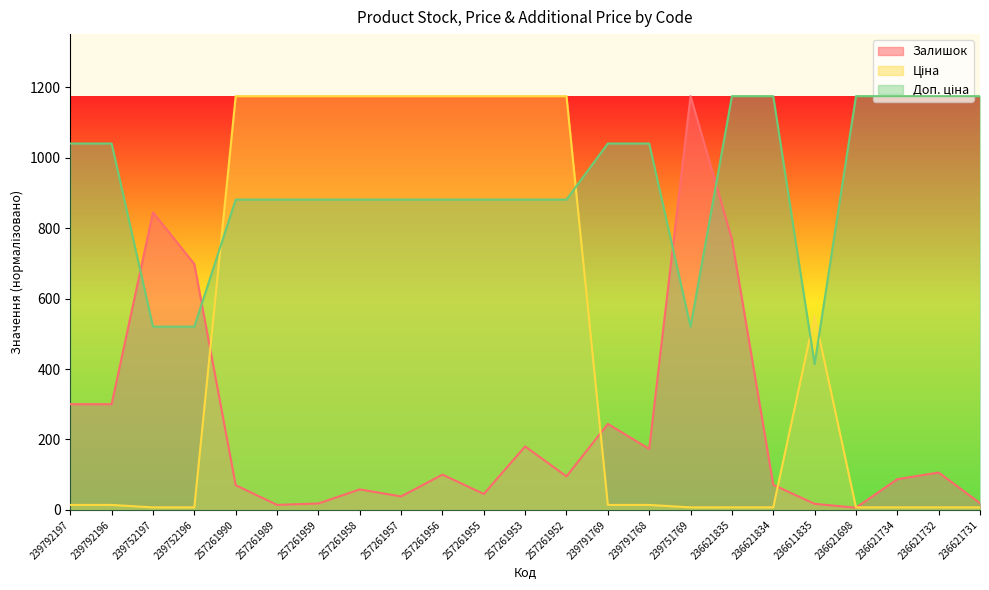

Is the value of Ціна at 257261953 greater than the value of Доп. ціна at 257261955?

Yes